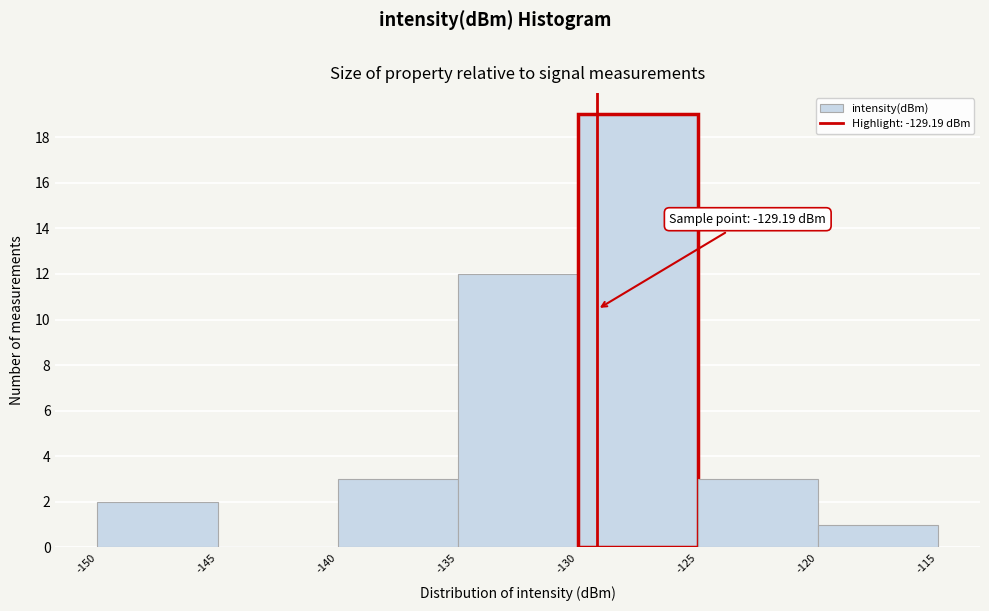

Which range on the x-axis has the tallest bar?

-130 to -125